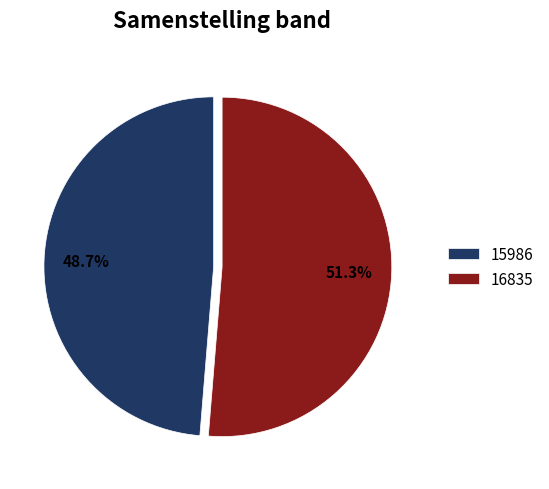

Which category has the smallest portion of the pie?

15986